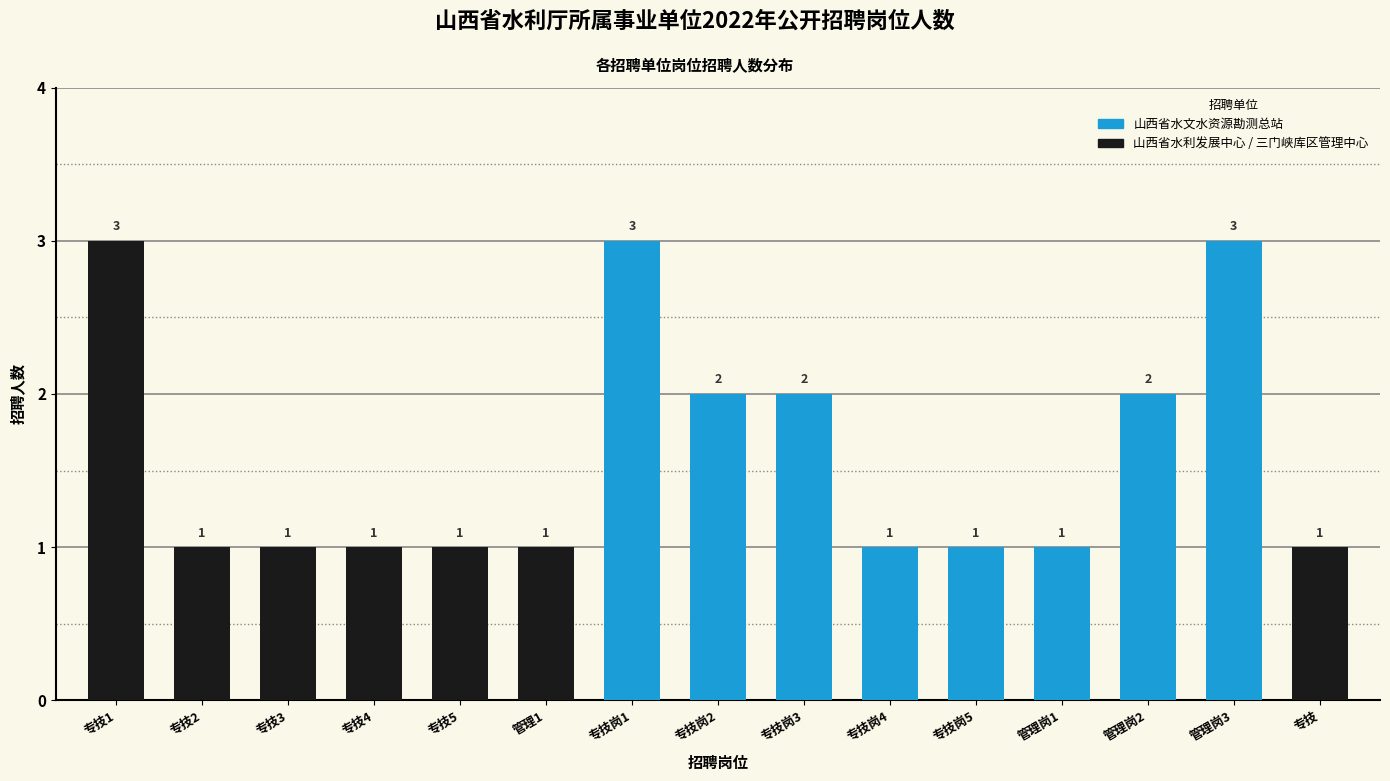

Reading right to left, what are all the values shown in this chart?

专技=1	管理岗3=3	管理岗2=2	管理岗1=1	专技岗5=1	专技岗4=1	专技岗3=2	专技岗2=2	专技岗1=3	管理1=1	专技5=1	专技4=1	专技3=1	专技2=1	专技1=3